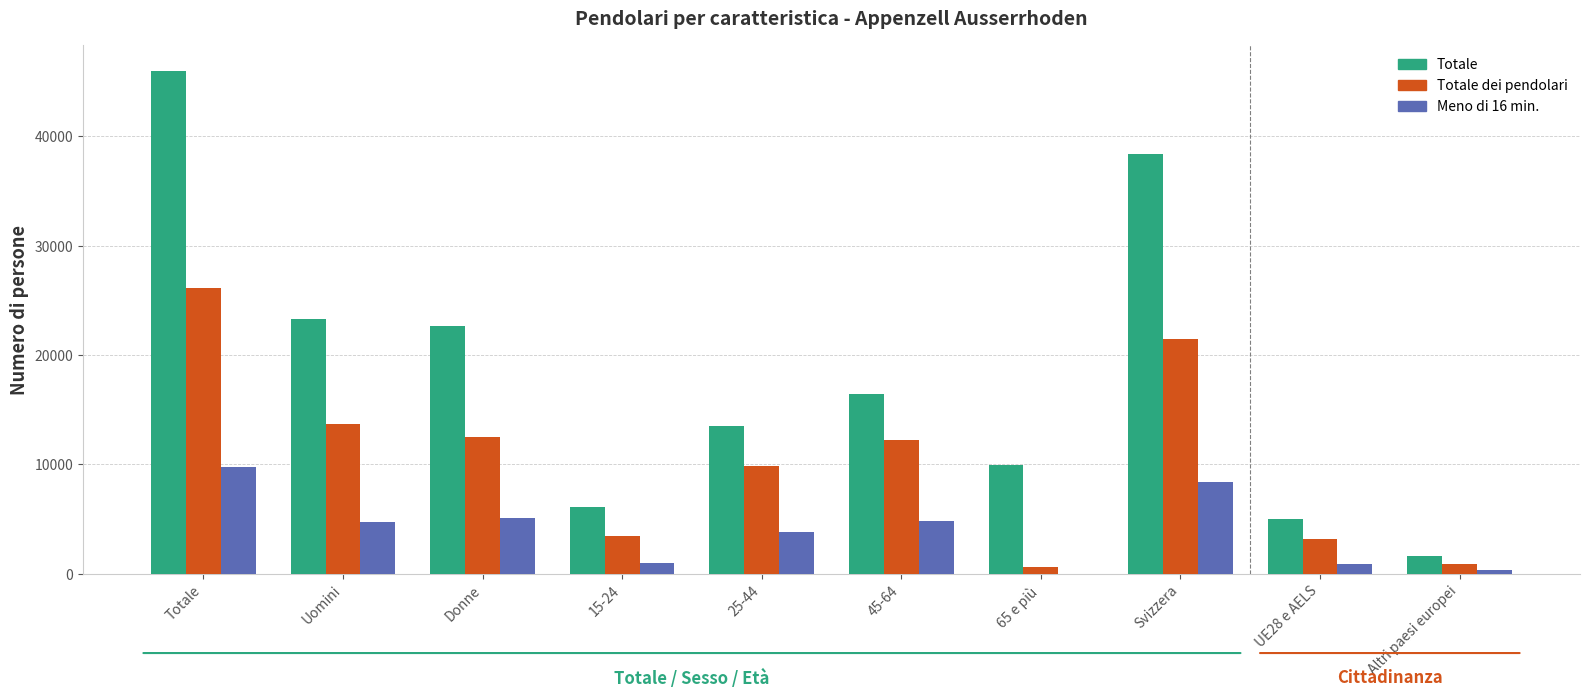

What is the highest value of the Meno di 16 min. series?

9804.3